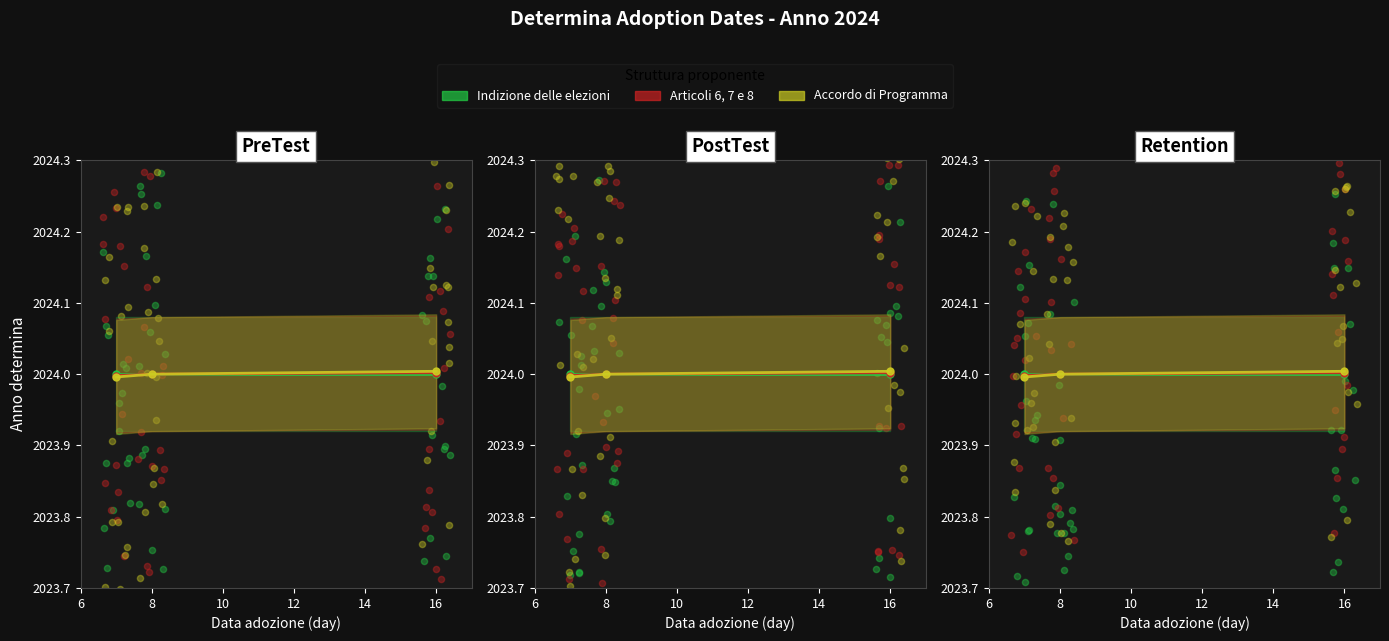

Is the value of Accordo di Programma at 8 greater than the value of Articoli 6, 7 e 8 at 6?

Yes